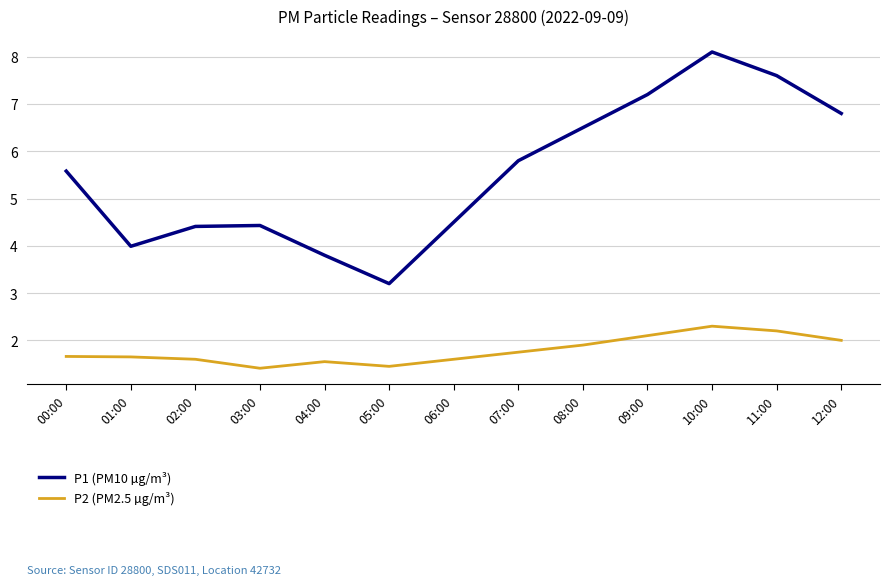

Does the chart display data point markers on the line(s)?

No